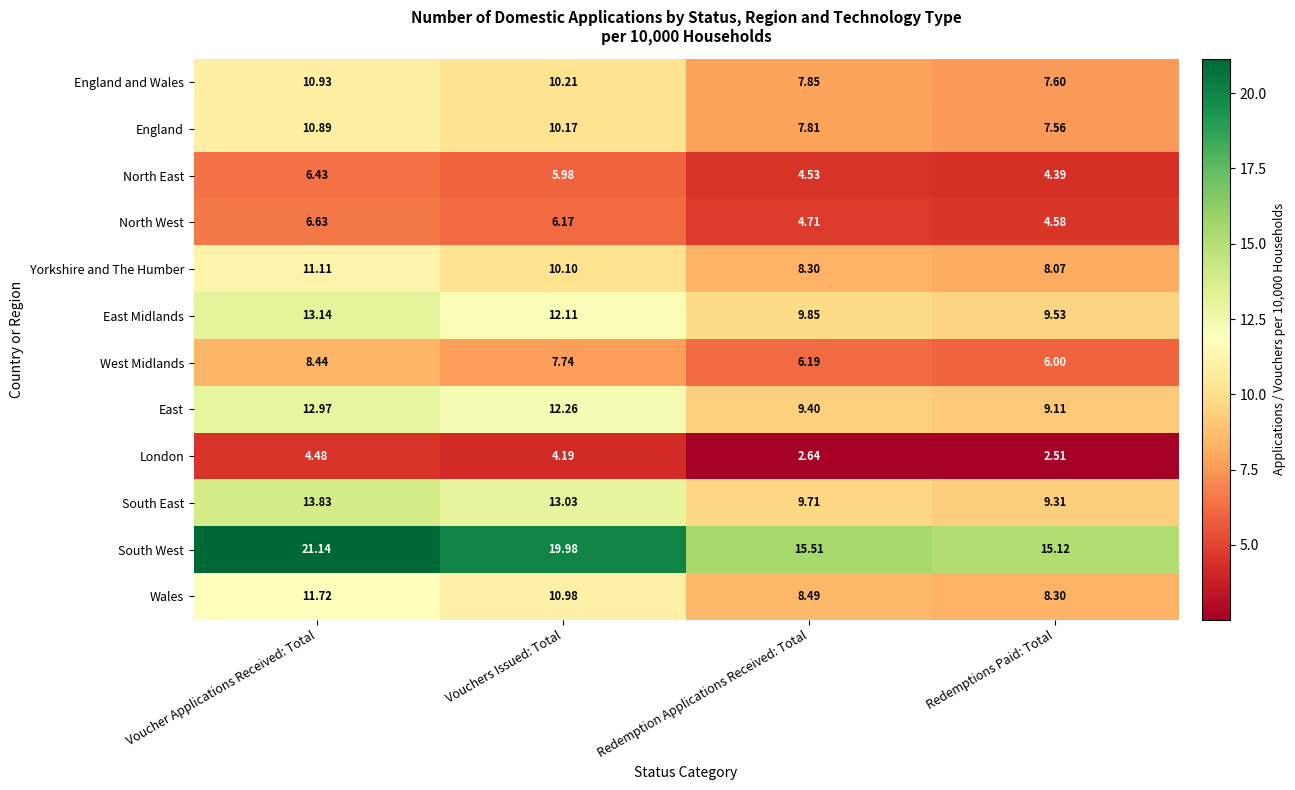

Rank the series at Voucher Applications Received: Total from lowest to highest value.

London, North East, North West, West Midlands, England, England and Wales, Yorkshire and The Humber, Wales, East, East Midlands, South East, South West